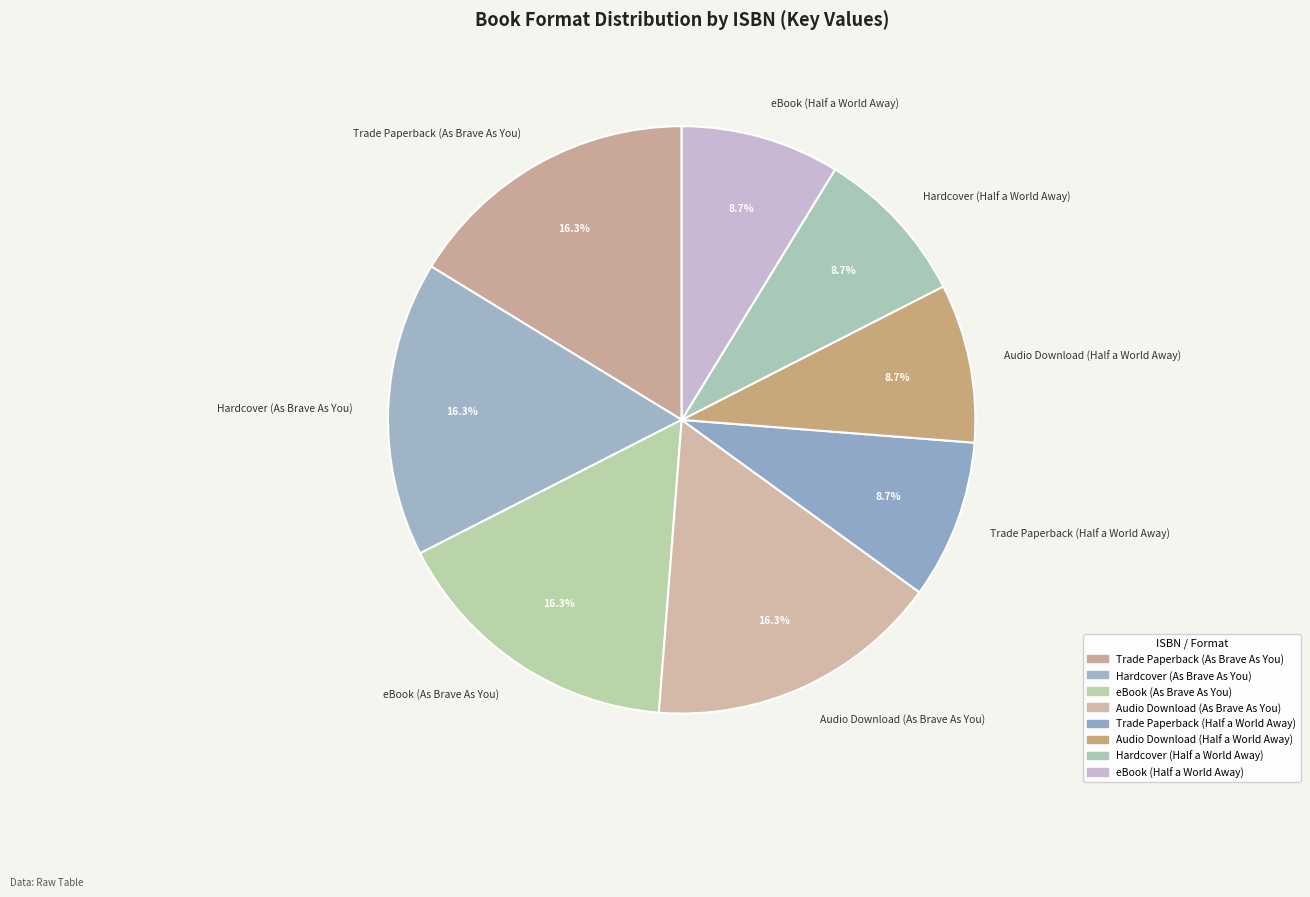

How many segments does this pie chart have?

8